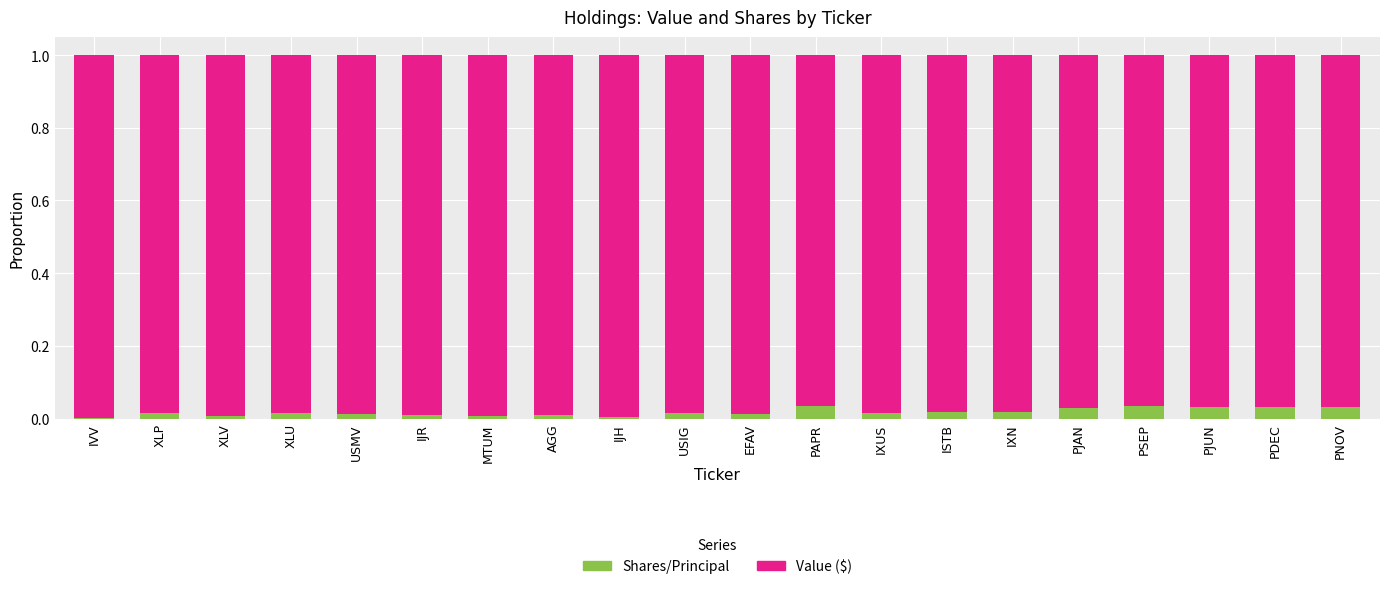

The value of Shares/Principal at PJAN is 0.0. True or false?

True